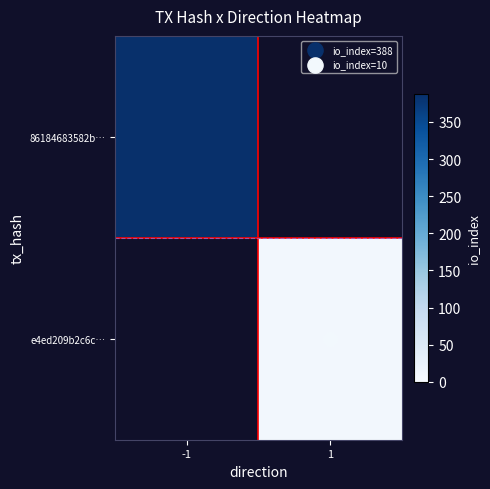

Which category has the lowest value across all series?

1